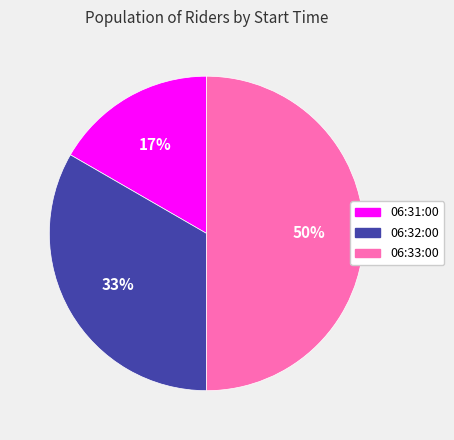

True or false: 06:32:00 accounts for 48% of the total.

False